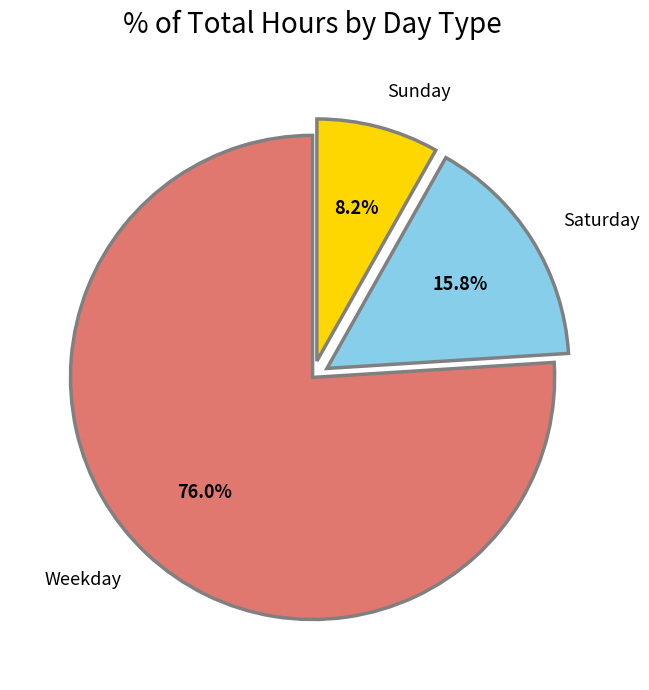

What is the smallest slice in the pie chart?

Sunday